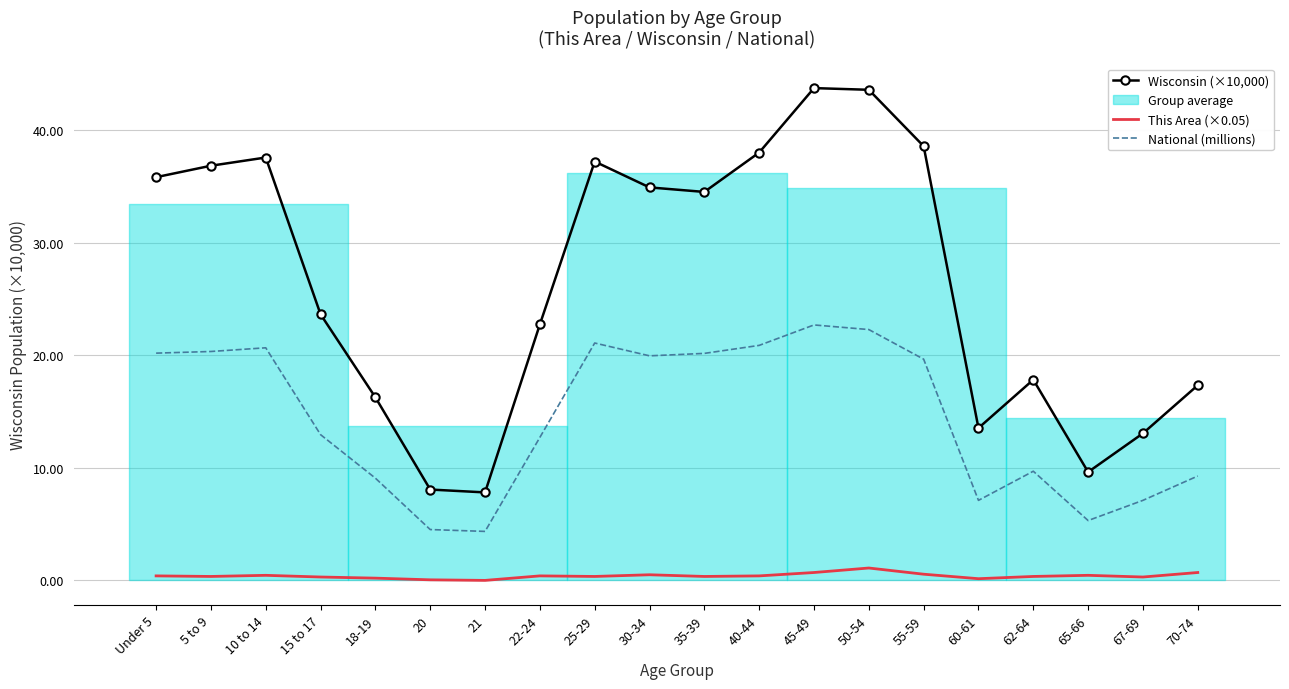

What is the highest value of the National (millions) series?

22.7